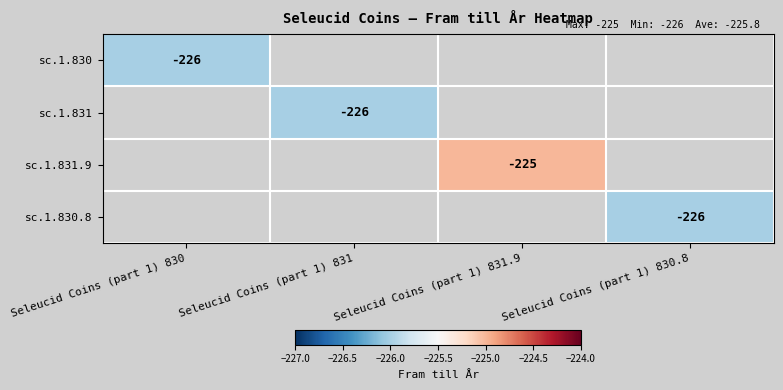

The sc.1.830.8 series shows -226 at Seleucid Coins (part 1) 830.8. True or false?

True